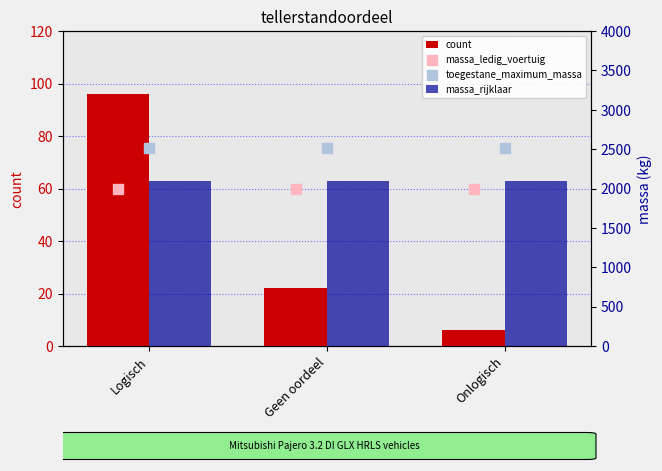

Which series reaches the maximum Y coordinate?

toegestane_maximum_massa